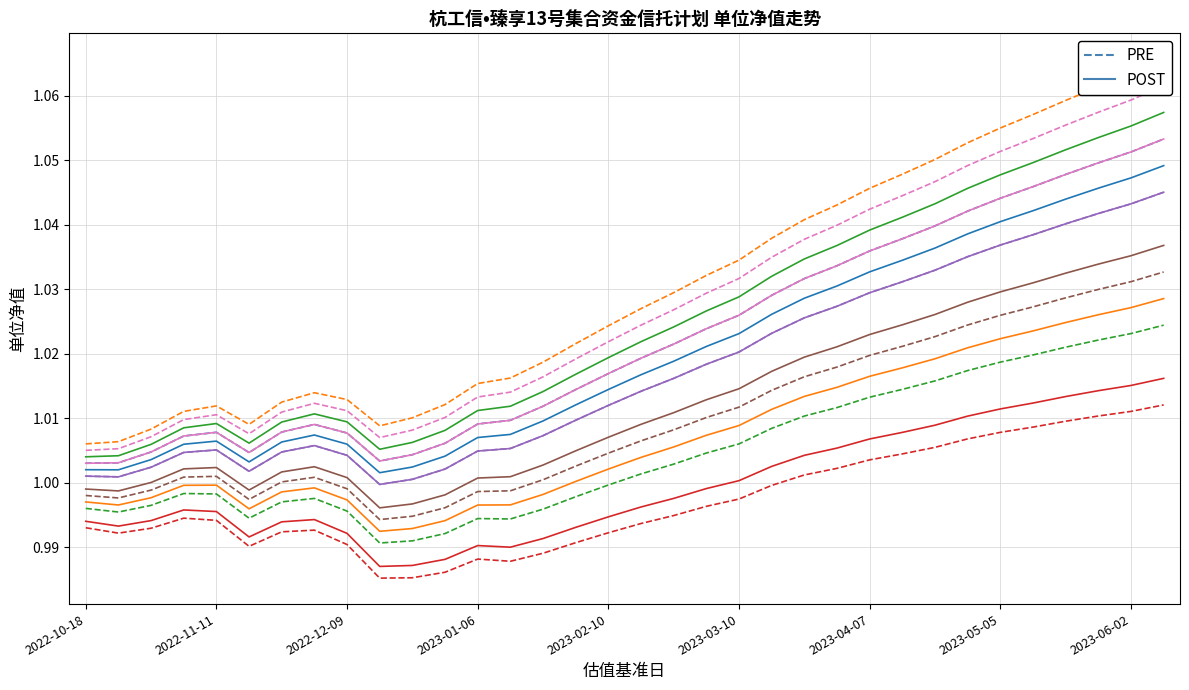

What is the label of the 1st point from the left?

2022-10-18